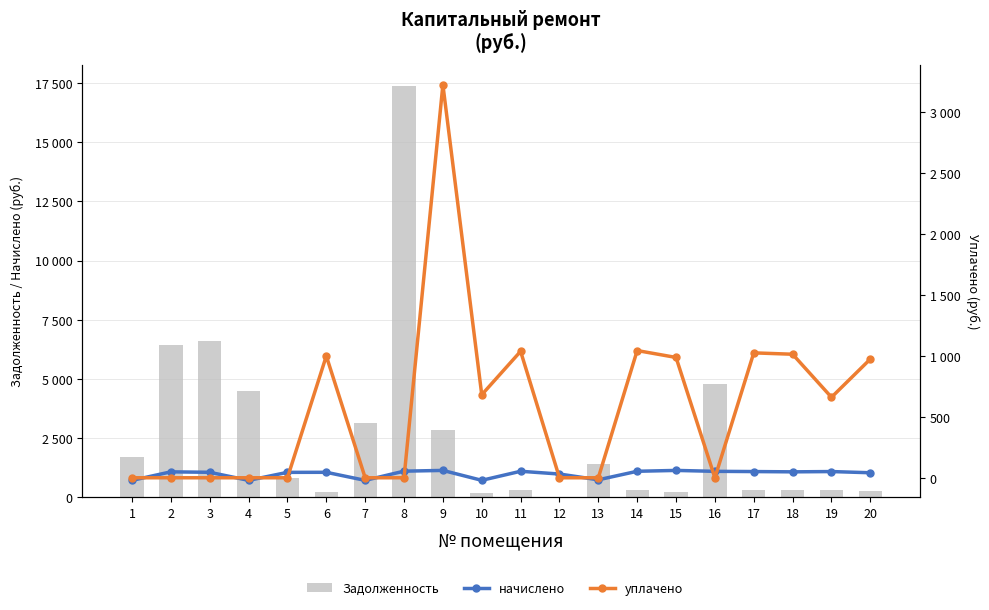

Is it true that уплачено equals 0.0 at 16?

True